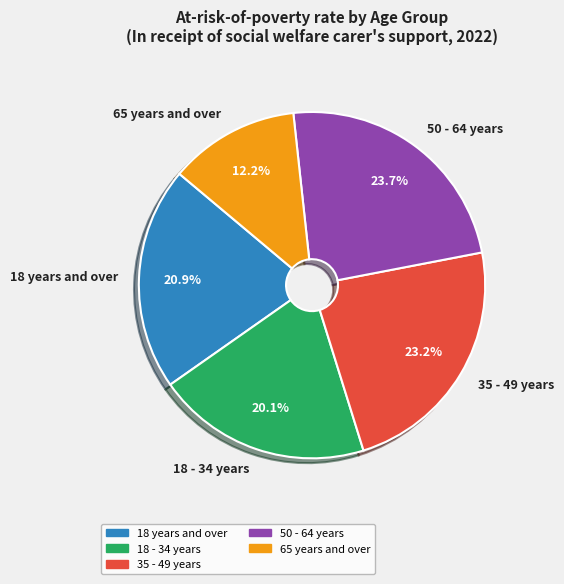

What is the smallest slice in the pie chart?

65 years and over